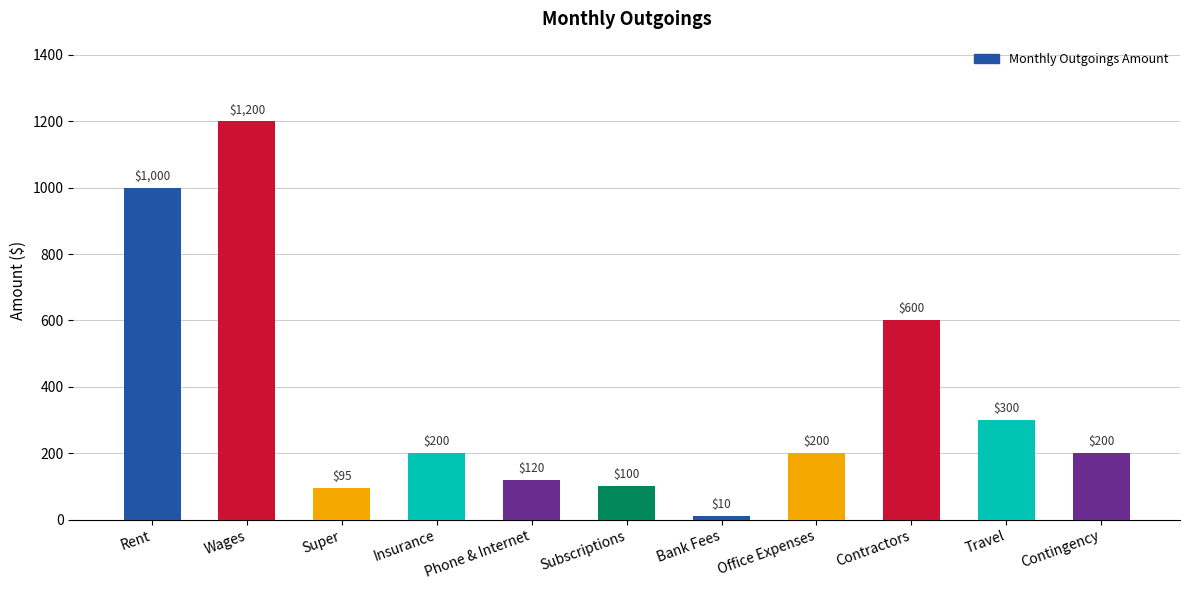

Which label corresponds to the smallest value in the chart?

Bank Fees